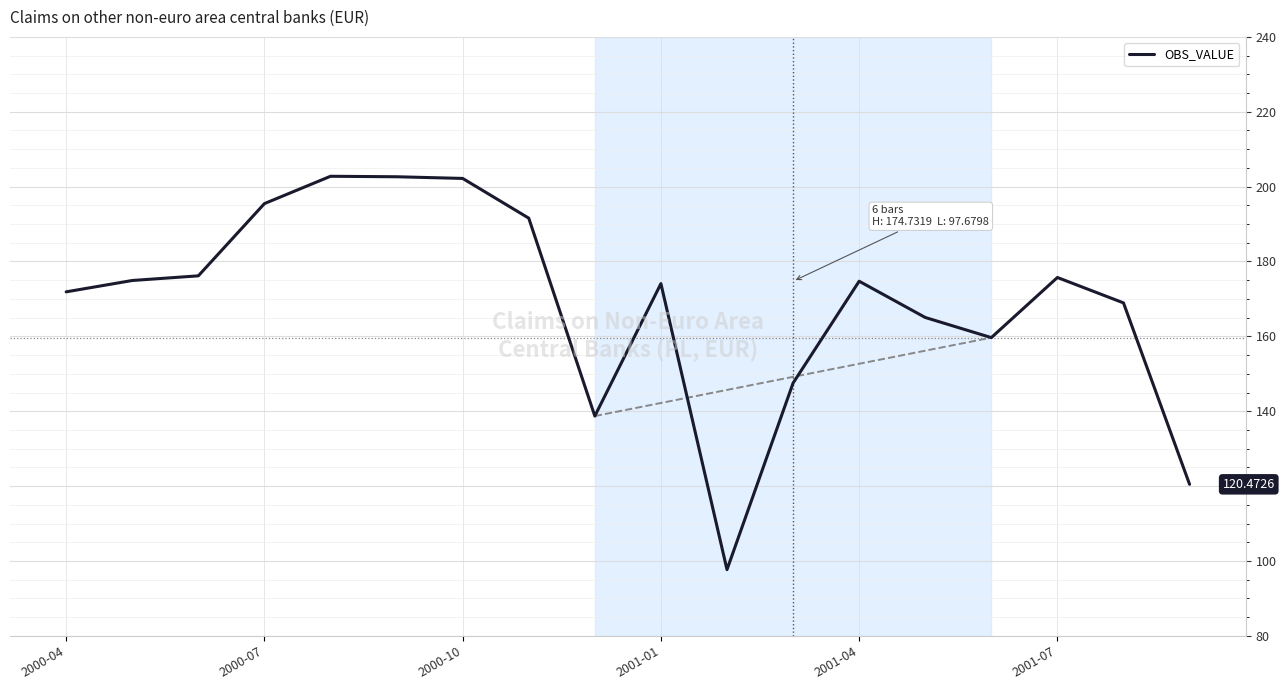

What is the difference between the maximum and minimum values?

105.1